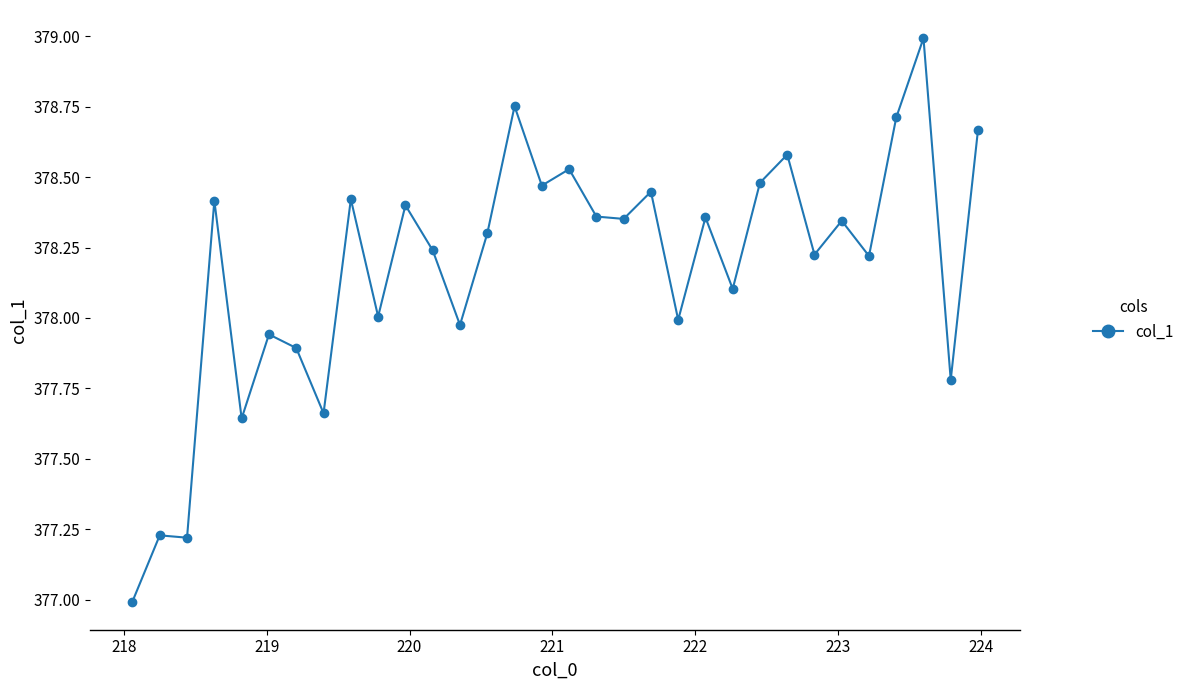

What is the sum of all values?

12101.7